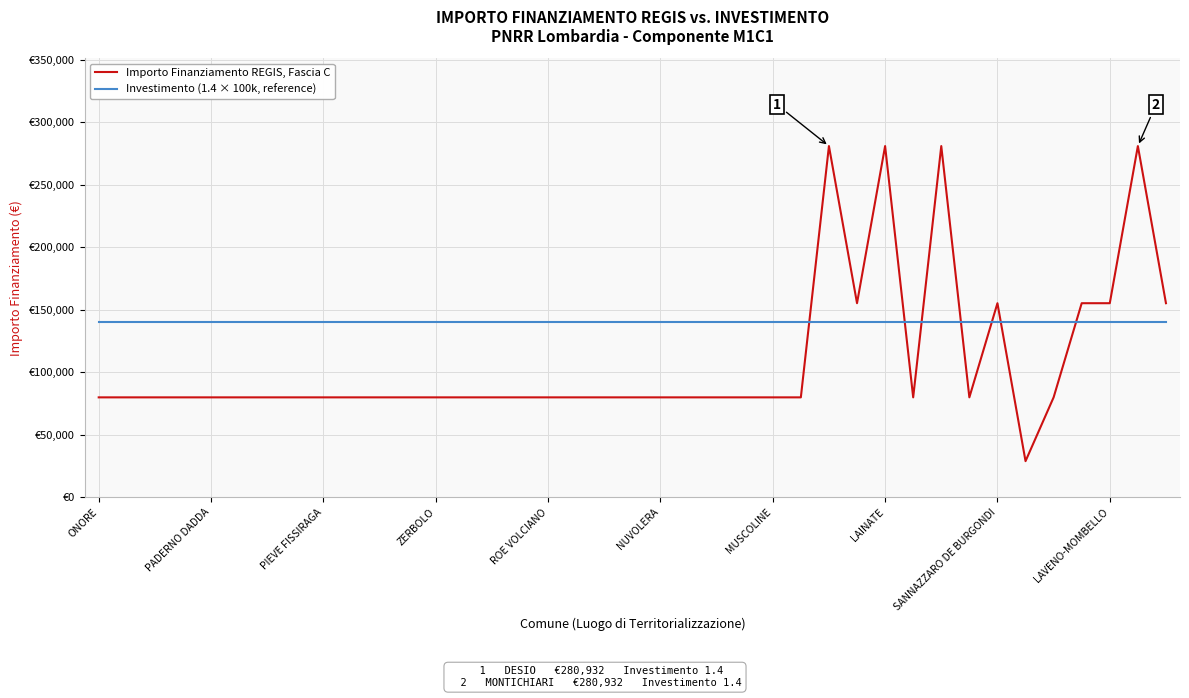

List the series in order of their peak value, highest first.

Importo Finanziamento REGIS, Fascia C, Investimento (1.4 × 100k, reference)